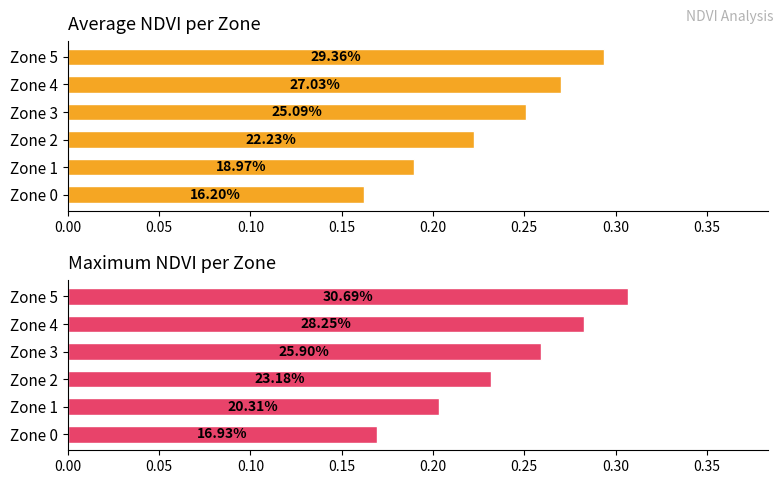

What is the value of the Average NDVI bar at the 5th from the left?

0.3